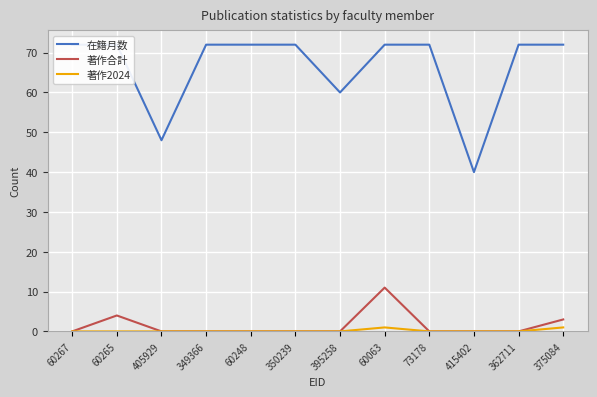

True or false: 著作2024 and 在籍月数 cross at least once.

False